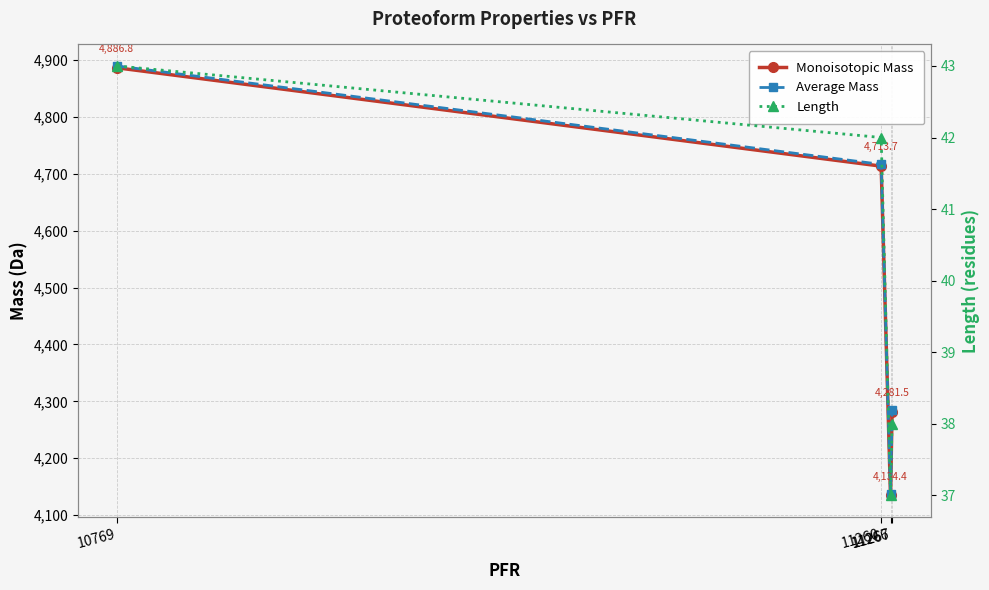

What is the difference between the Monoisotopic Mass values at 11266 and 11260?

579.3